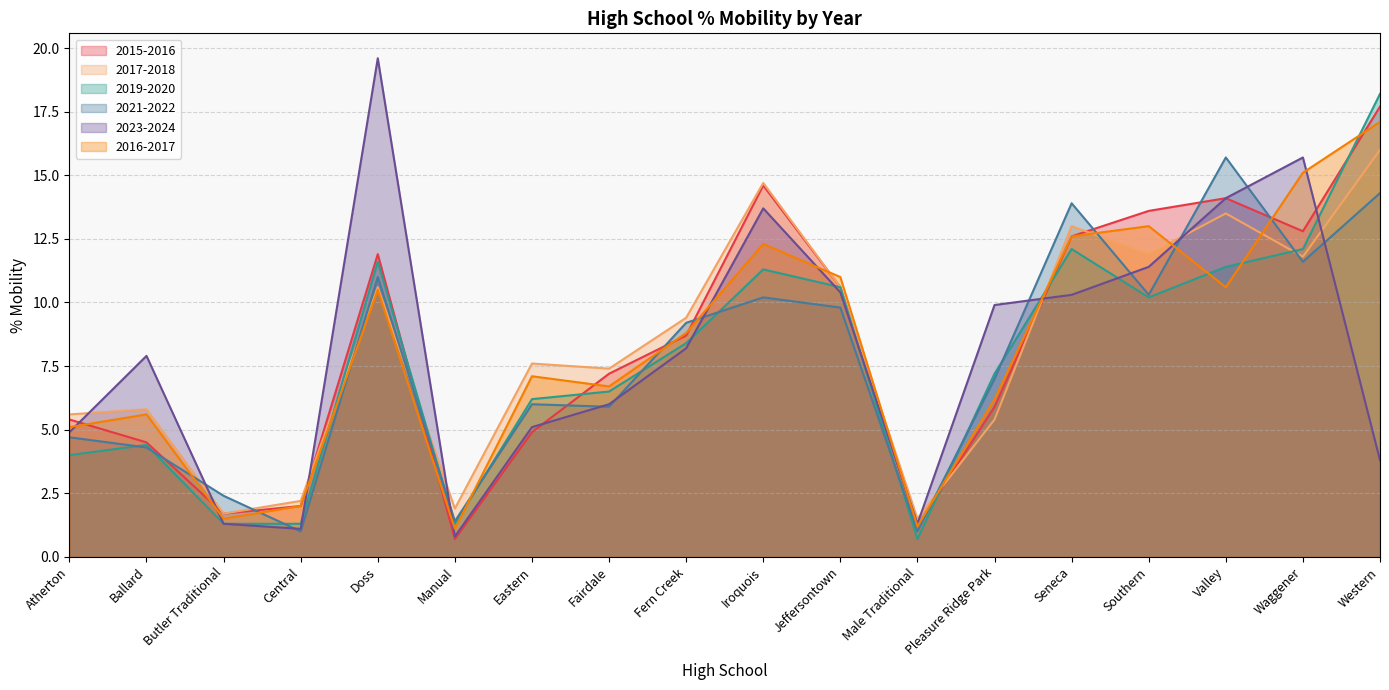

The value of 2021-2022 at Eastern is 2.0. True or false?

False